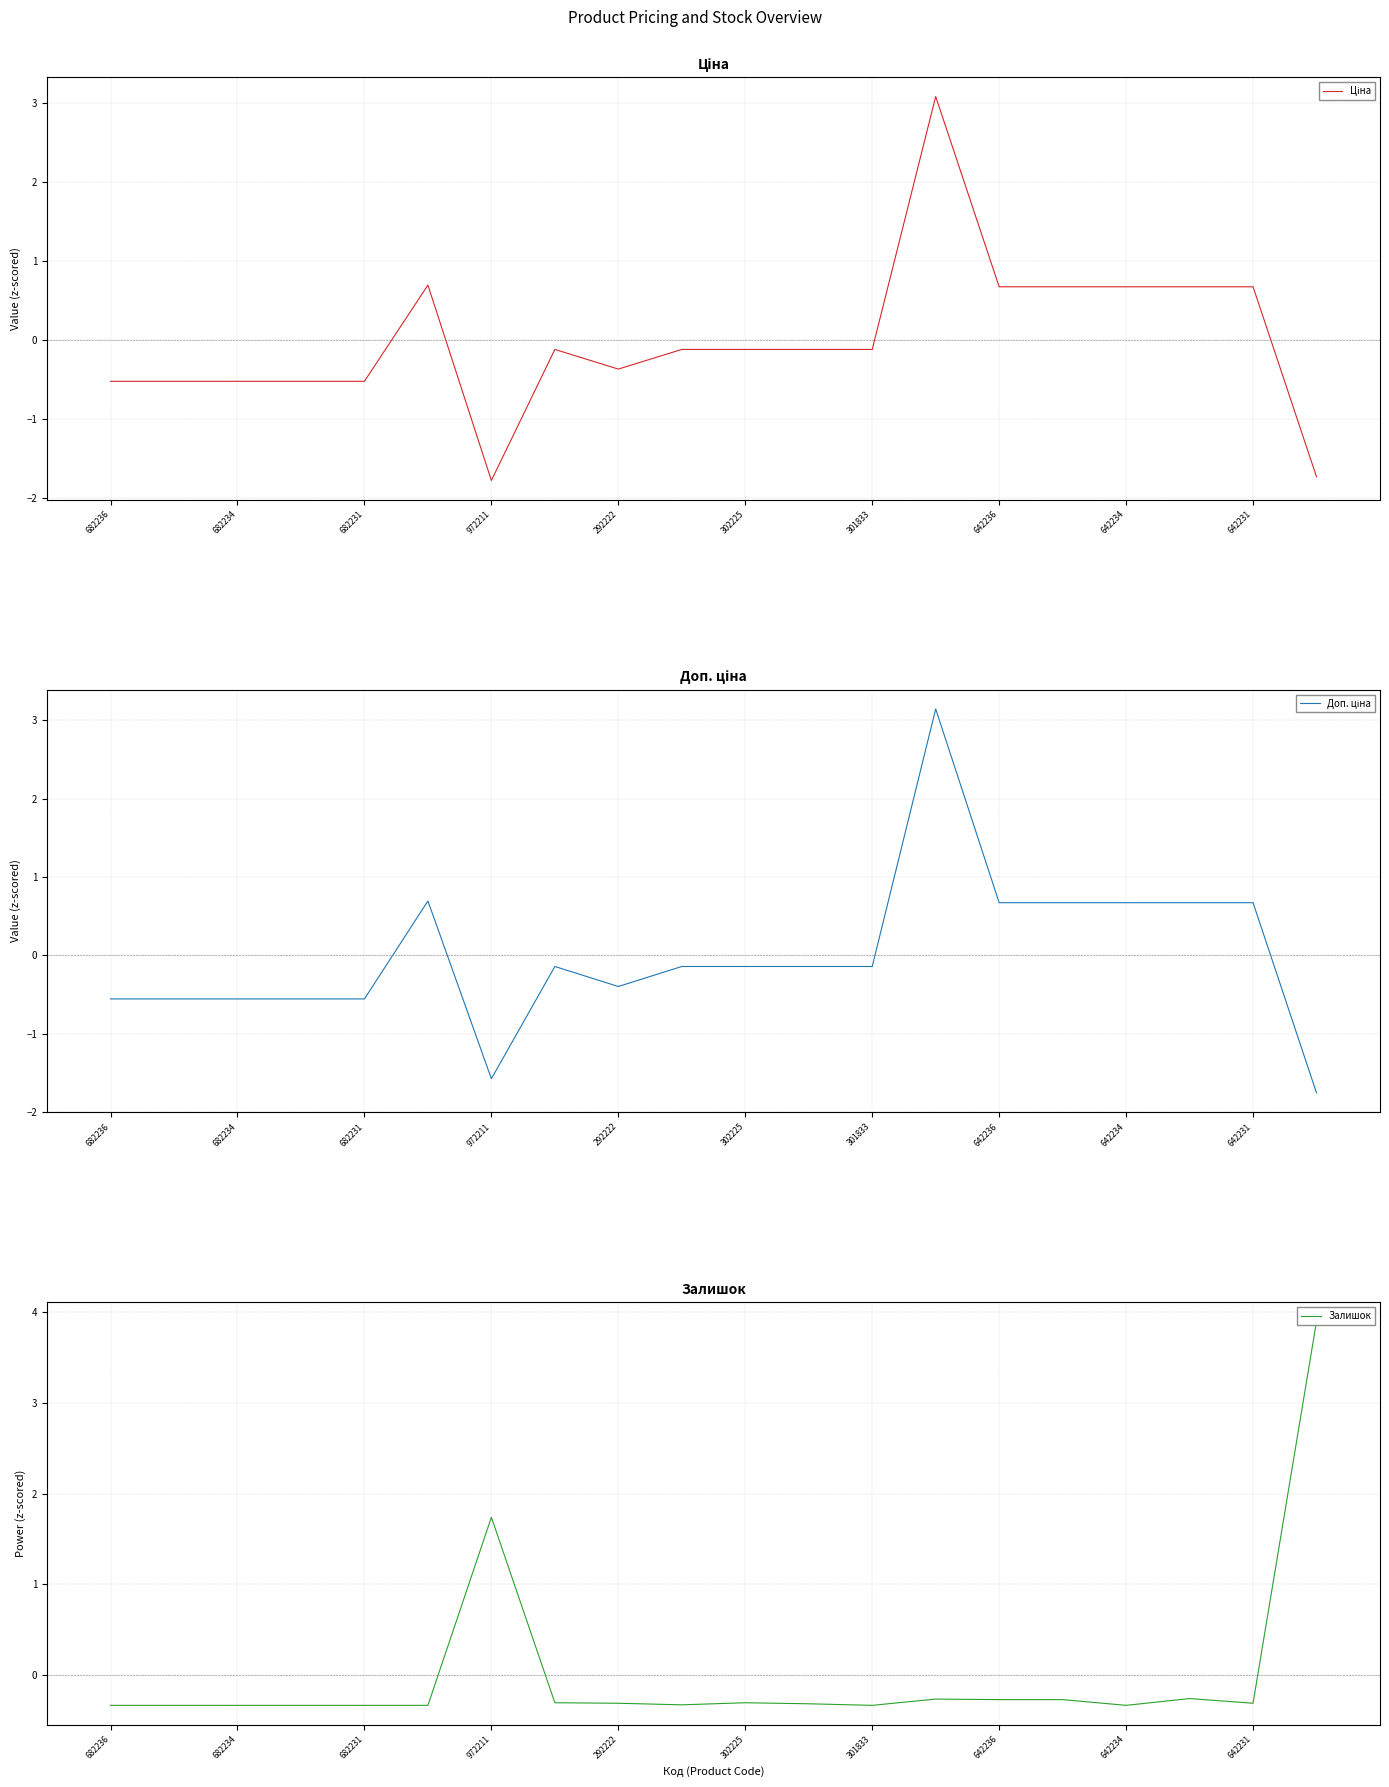

The value of Ціна at 642234 is -0.6. True or false?

False